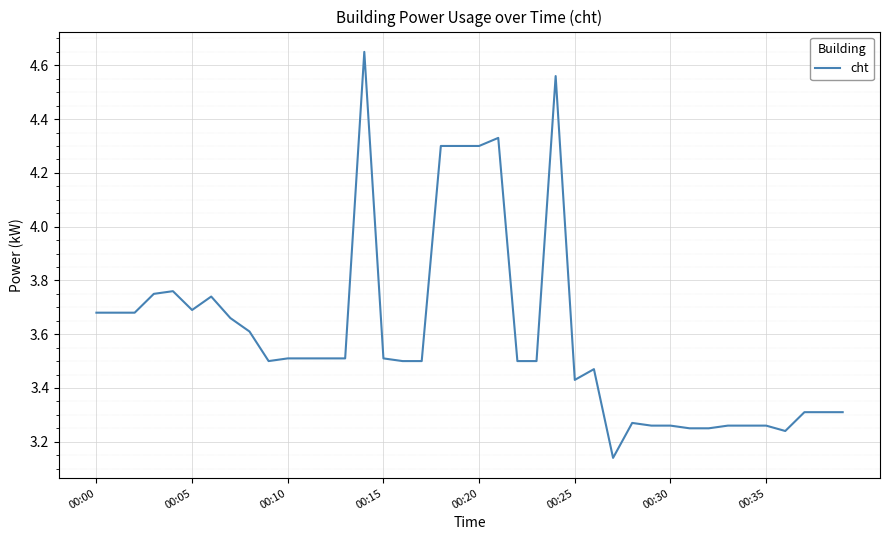

What is the difference between the maximum and minimum values?

1.5